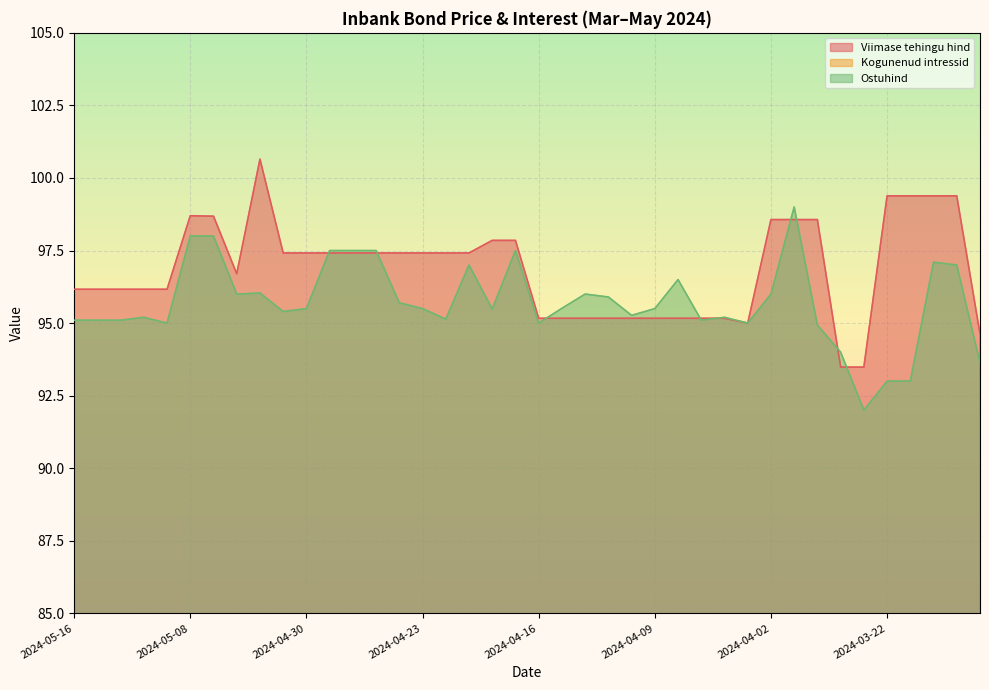

Which series changed the most between 2024-04-24 and 2024-03-20?

Viimase tehingu hind